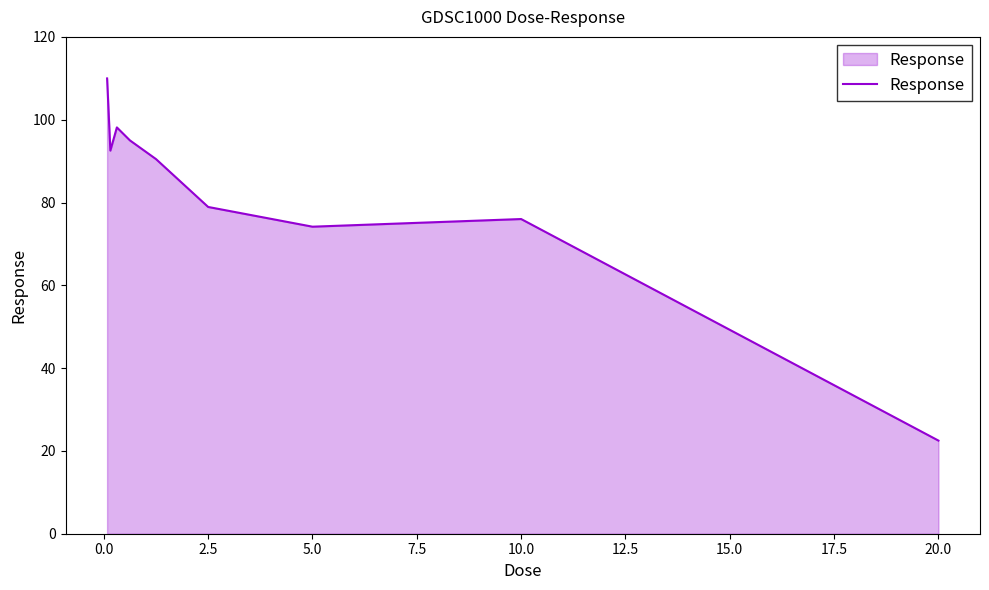

What is the difference between the maximum and minimum values?

87.5